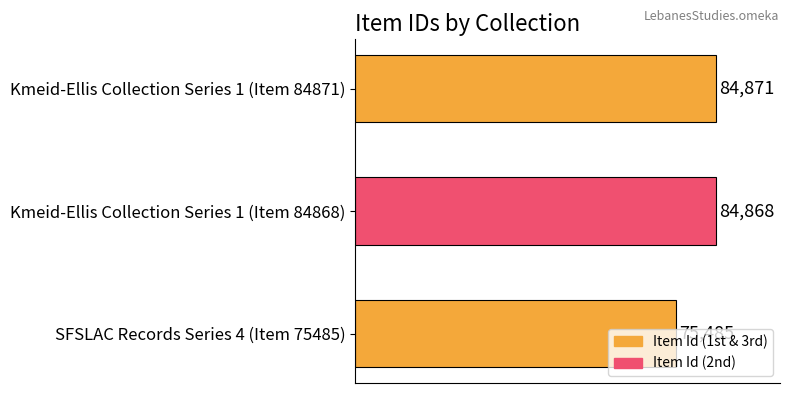

Does the chart contain any negative values?

No